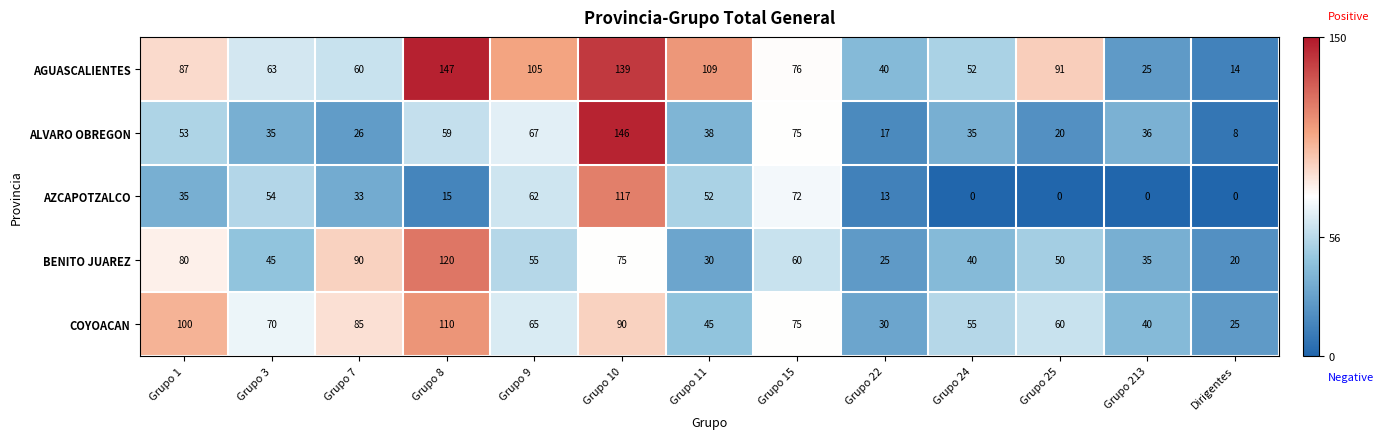

Where is AZCAPOTZALCO nearest to the value 58?

Grupo 3